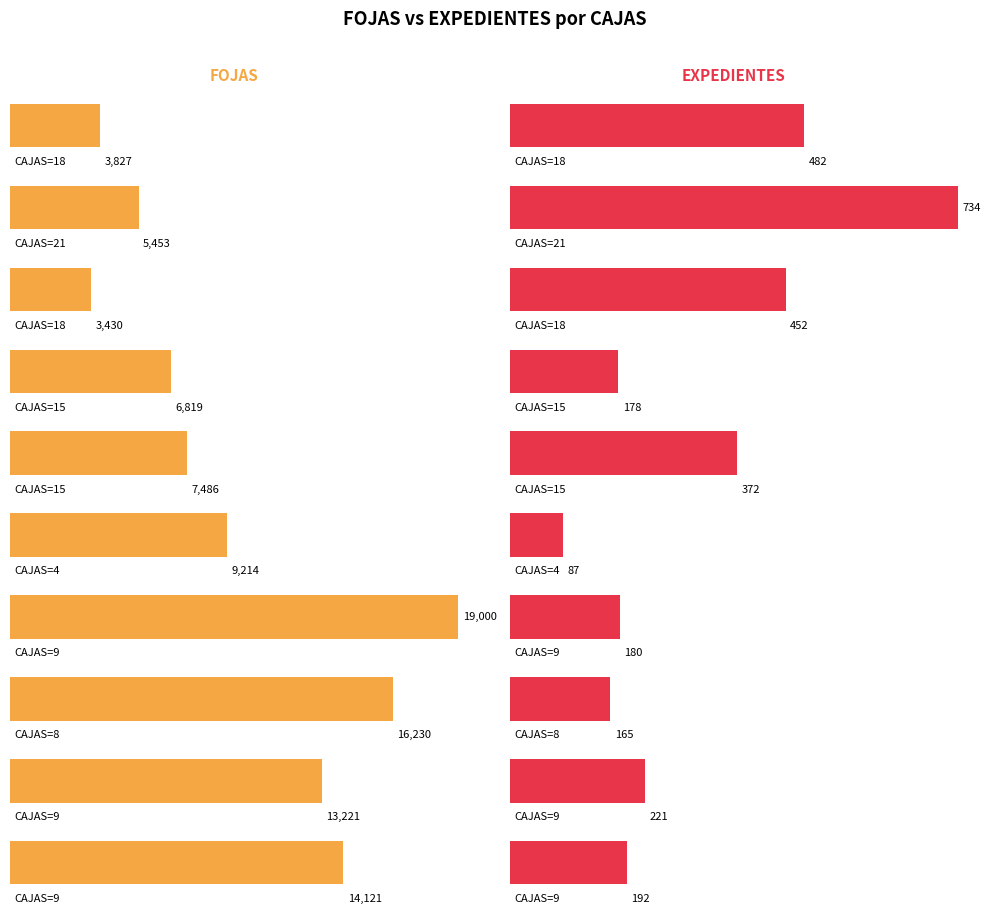

What is the spread (max minus min) of values at 9?

18820